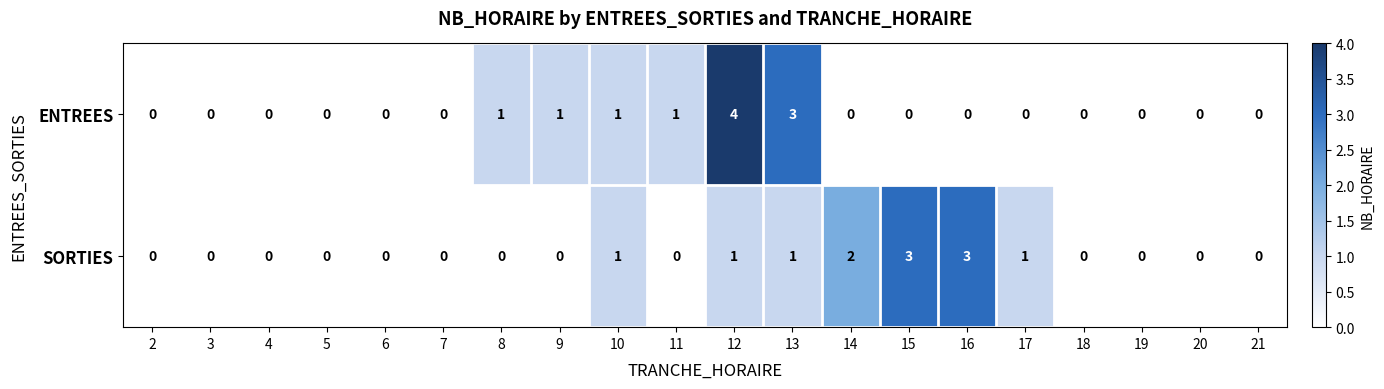

Count the number of categories in the chart.

20